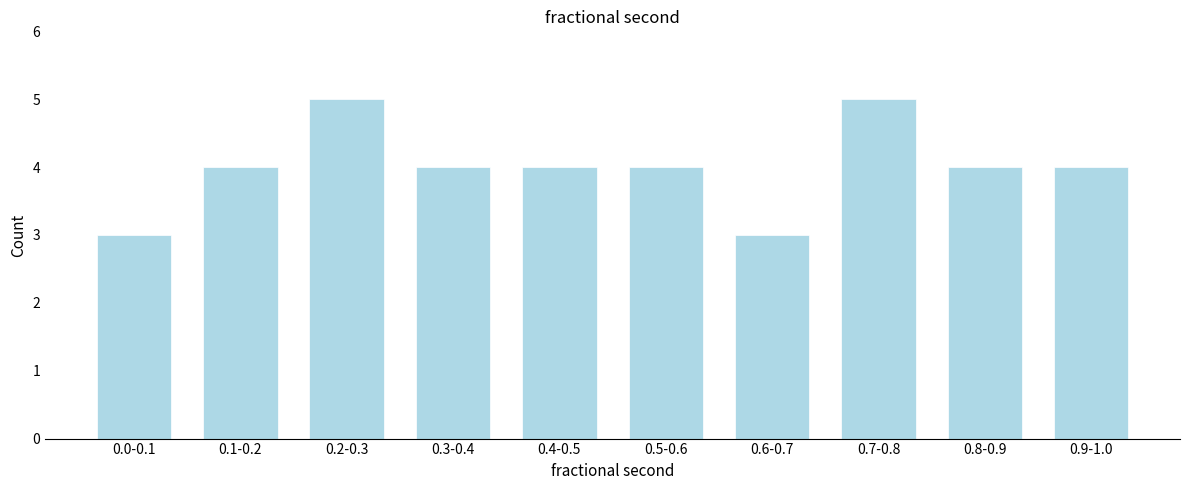

Reading left to right, what are all the values shown in this chart?

0.0-0.1=3	0.1-0.2=4	0.2-0.3=5	0.3-0.4=4	0.4-0.5=4	0.5-0.6=4	0.6-0.7=3	0.7-0.8=5	0.8-0.9=4	0.9-1.0=4